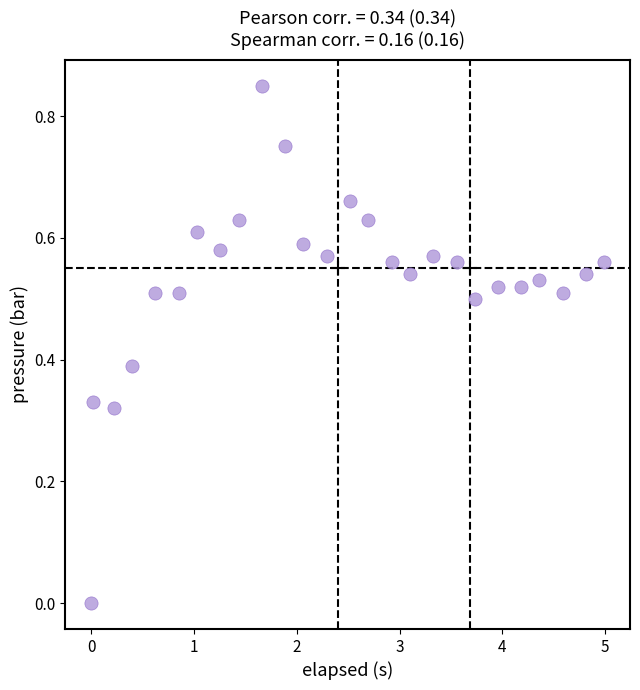

What is the range of X values (max minus min)?

5.0